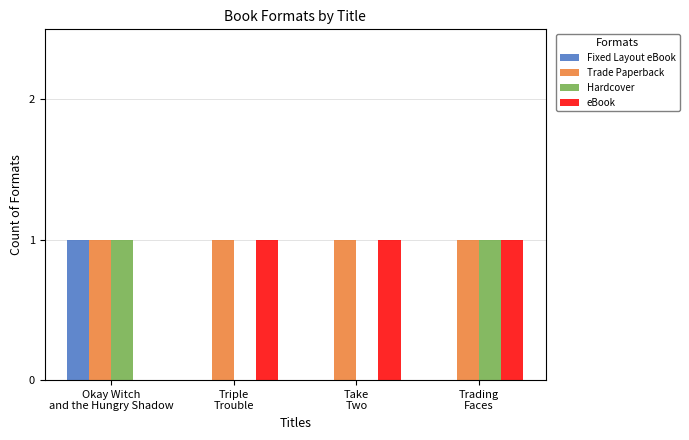

Which series has the largest total across all categories?

Trade Paperback